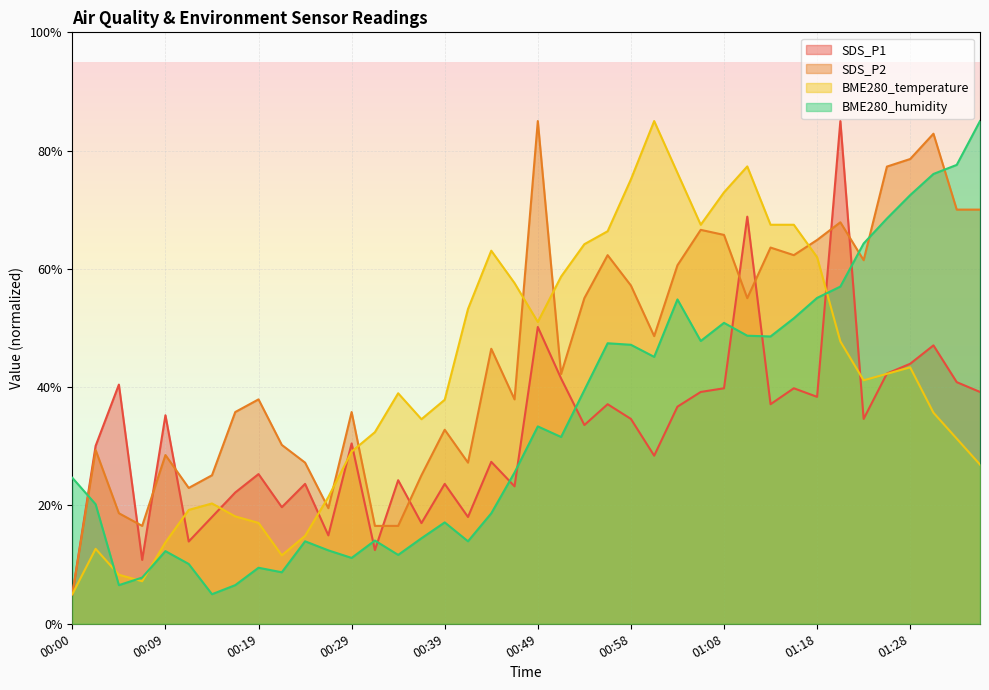

Rank the series by their maximum value, from highest to lowest.

SDS_P1, SDS_P2, BME280_temperature, BME280_humidity